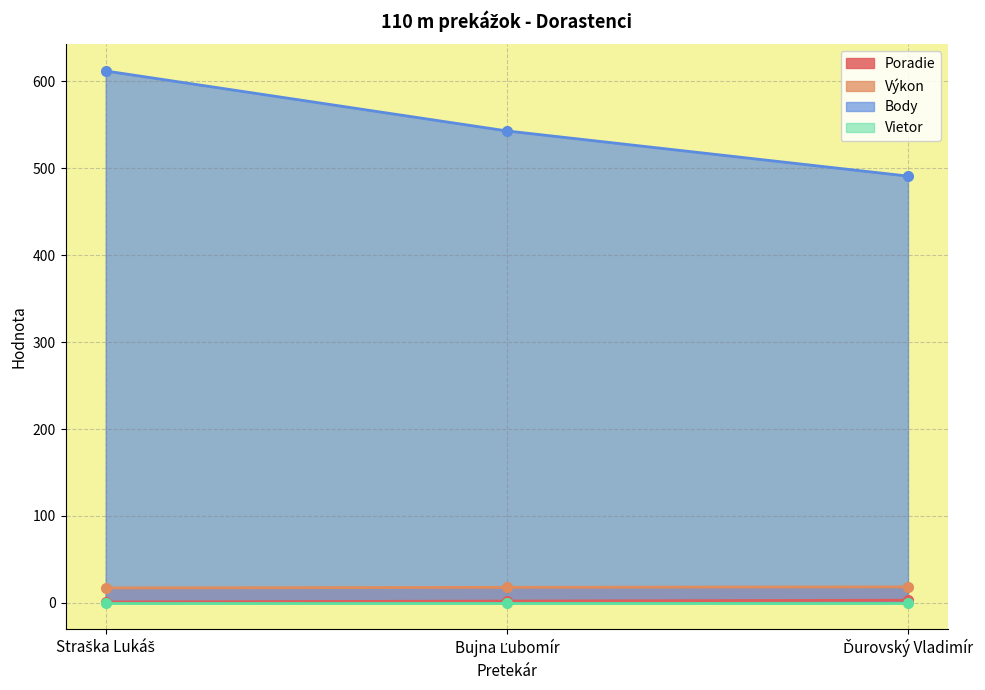

What is the difference between the maximum and minimum values in the Výkon series?

1.2